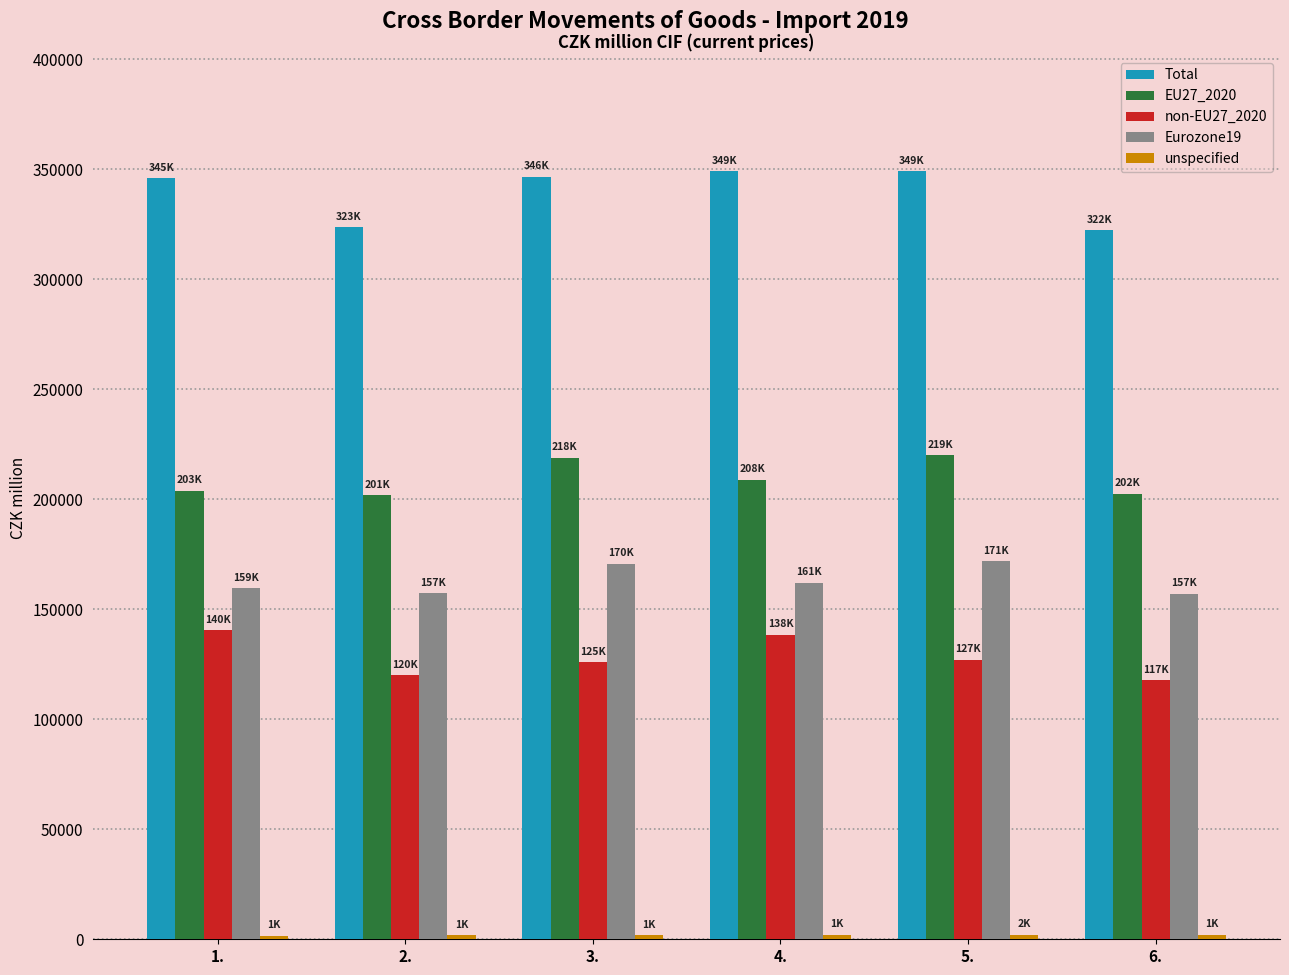

What is the sum of all Total values?

2036188